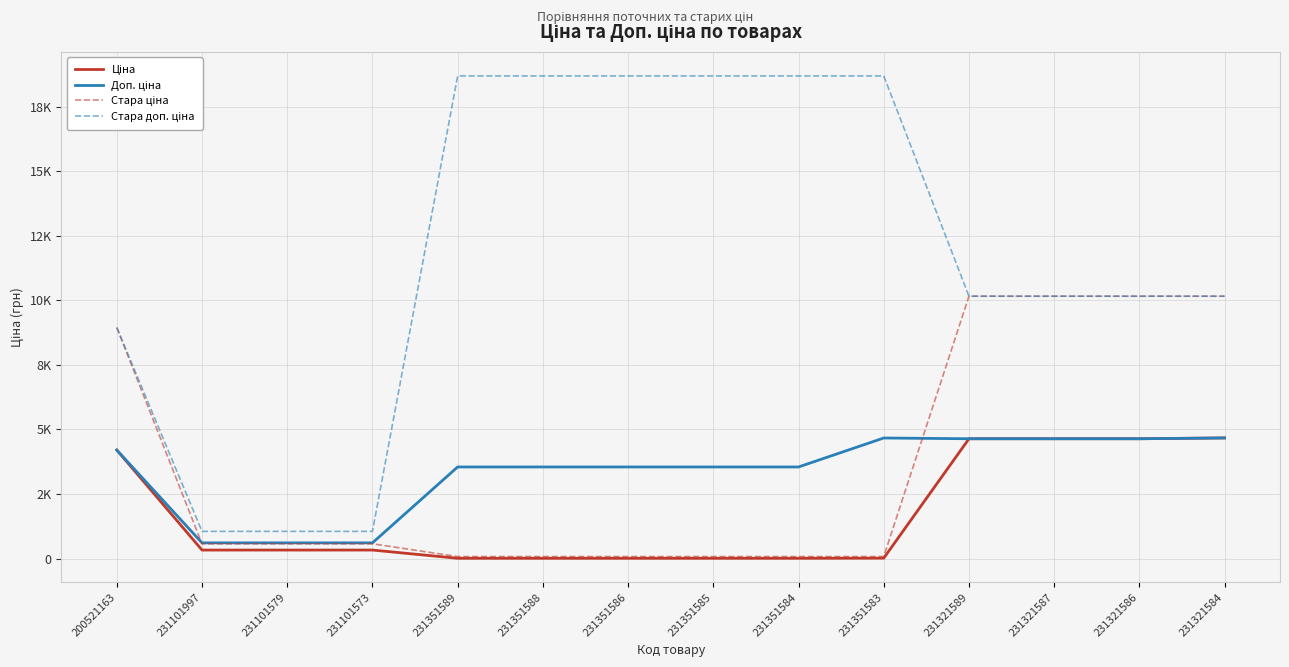

Which series has the widest spread of values?

Стара доп. ціна